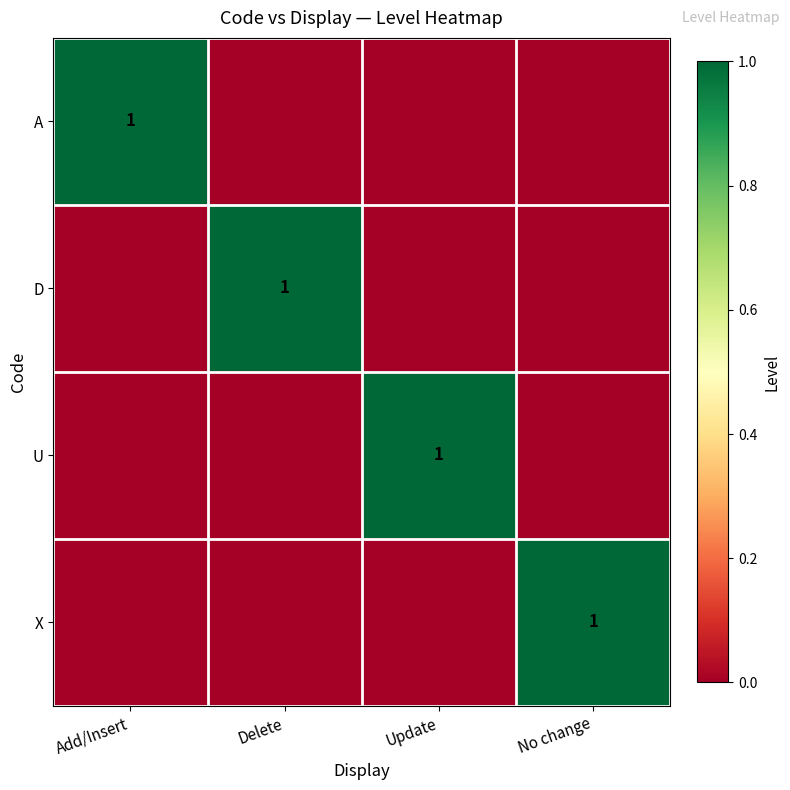

Is it true that X equals 1 at No change?

True